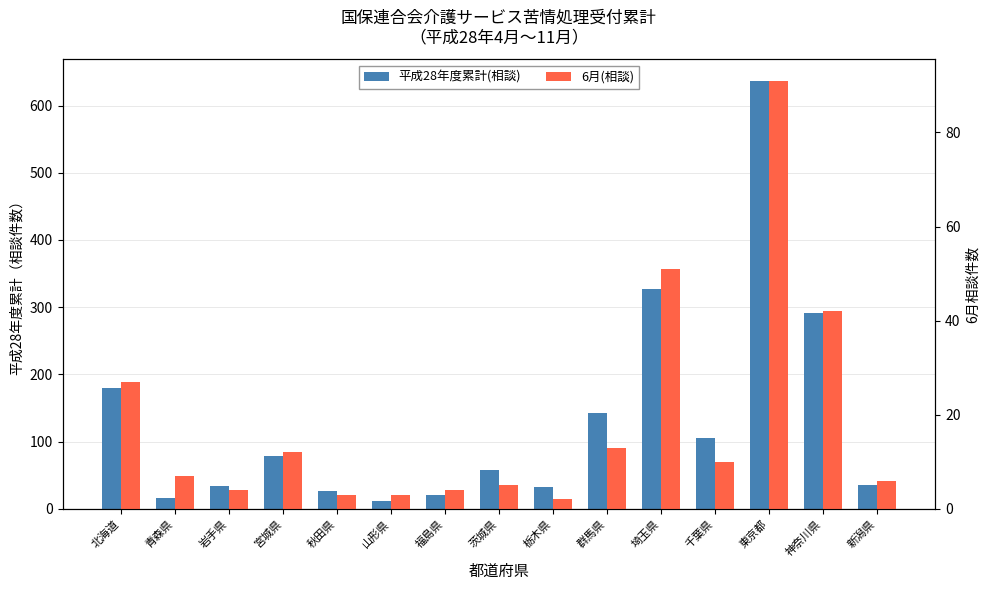

List the labels in order of 6月(相談) value, largest first.

東京都, 埼玉県, 神奈川県, 北海道, 群馬県, 宮城県, 千葉県, 青森県, 新潟県, 茨城県, 岩手県, 福島県, 秋田県, 山形県, 栃木県